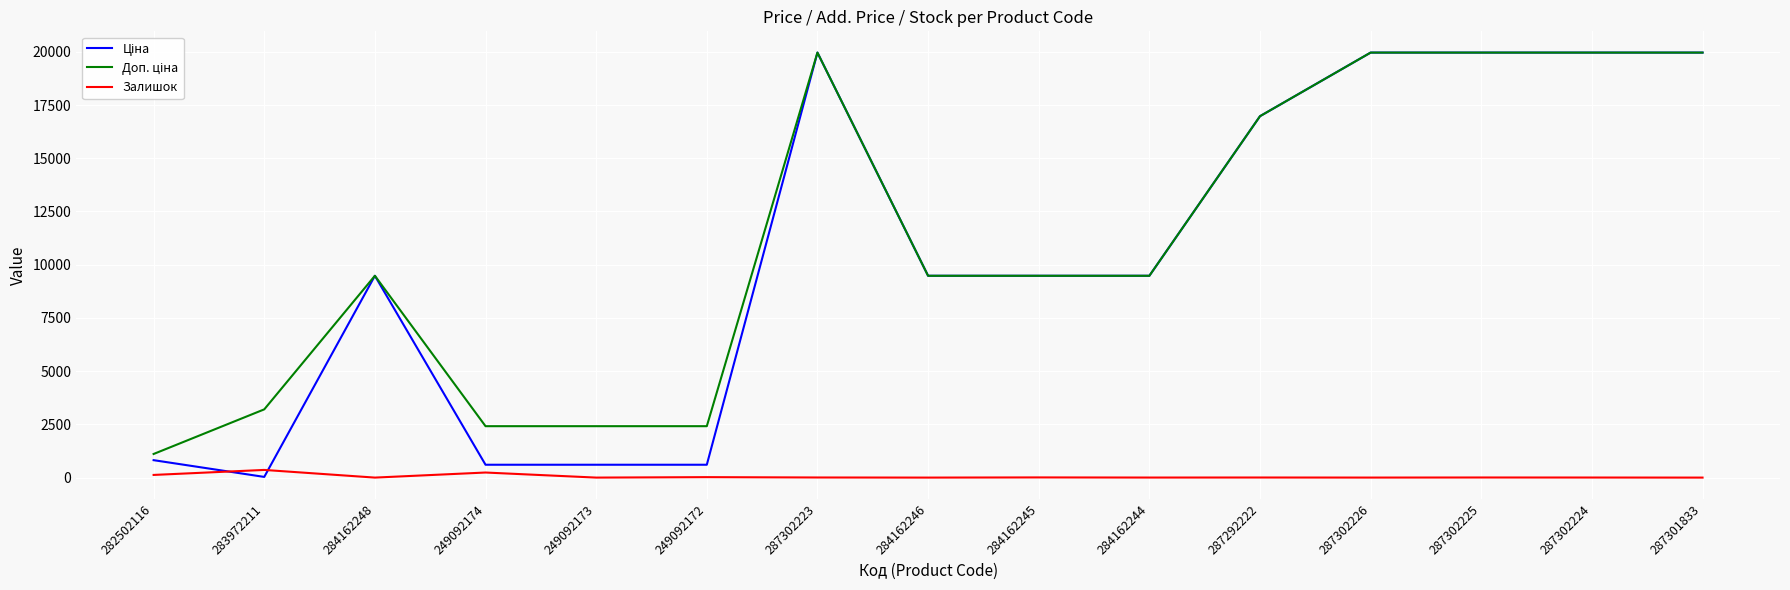

What is the total value across all series at 284162245?

18968.1